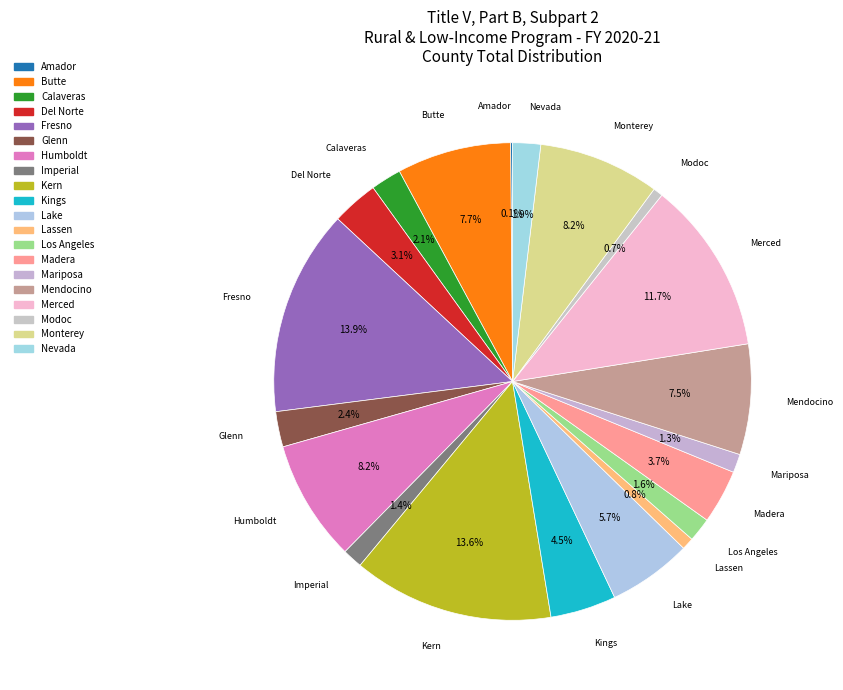

To the nearest percent, what is the combined percentage of Nevada and Del Norte?

5%